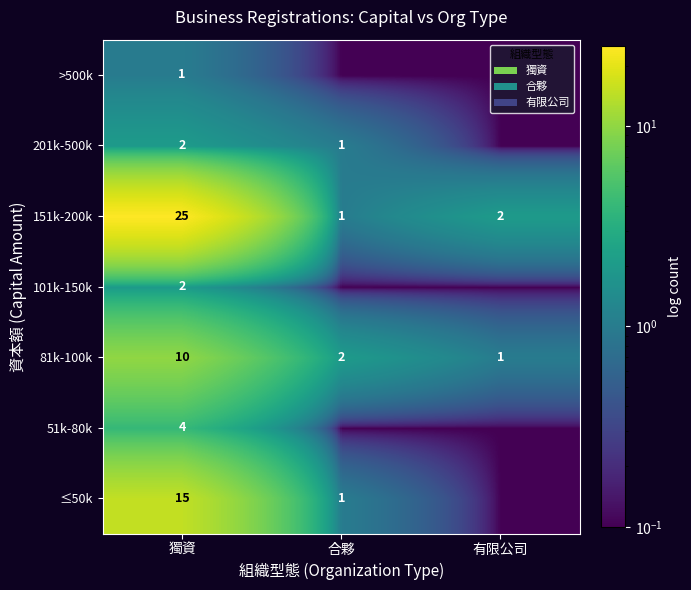

Which has a higher value, 有限公司 or 合夥?

合夥